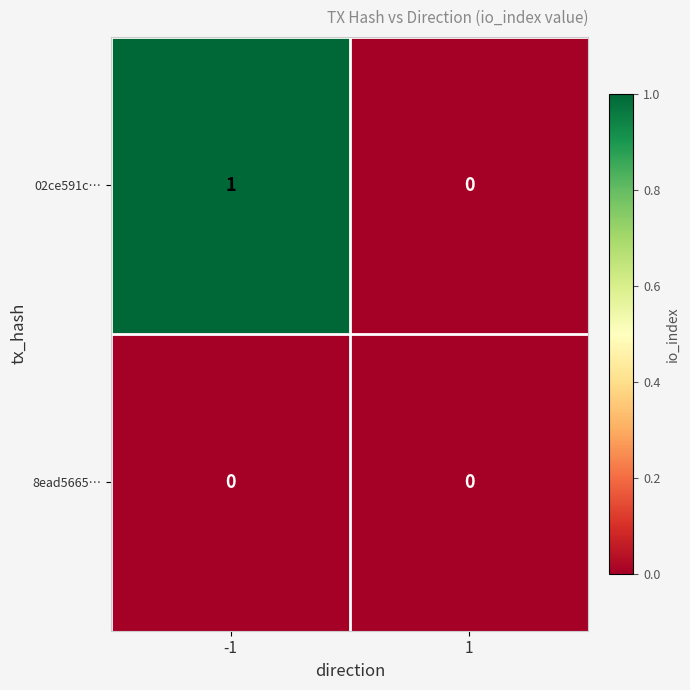

Reading left to right, transcribe all the data shown in this chart.

02ce591c…: -1=1	1=0
8ead5665…: -1=0	1=0